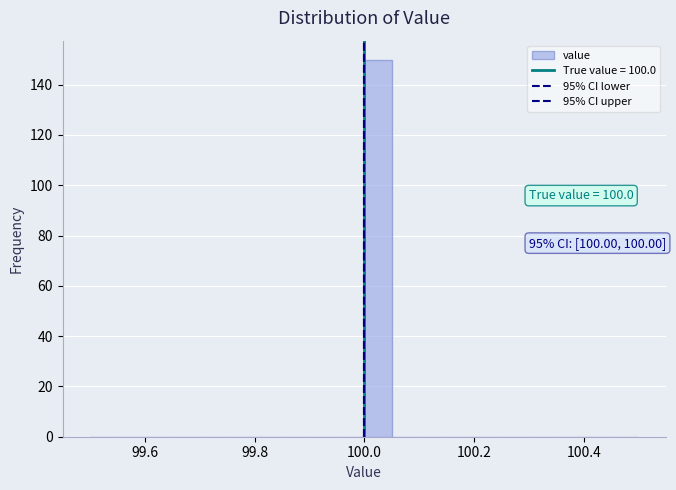

Around what value on the x-axis is the tallest bar? Give the approximate position of its centre, as read against the axis.

100.02